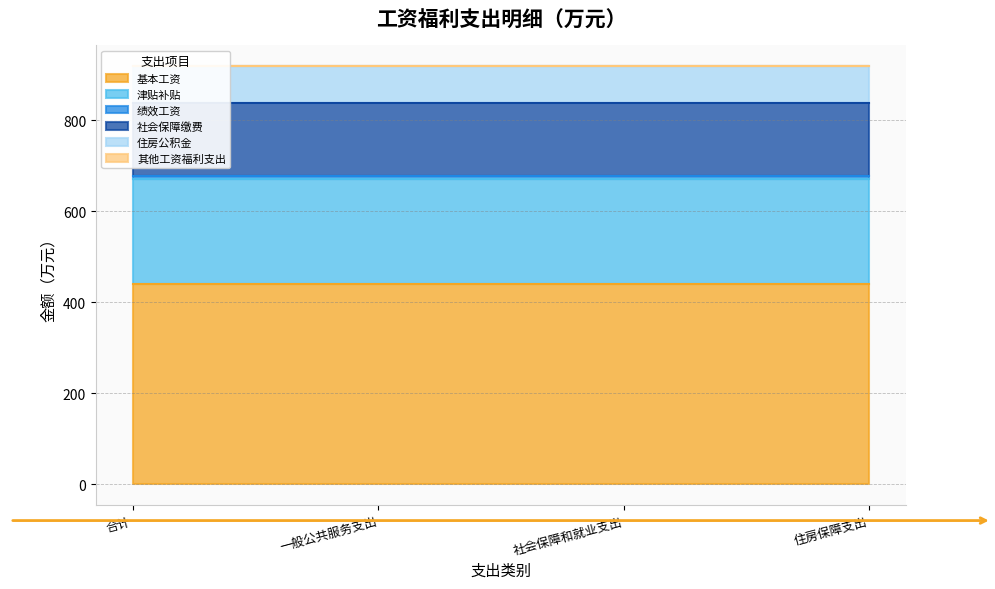

True or false: 社会保障缴费 and 津贴补贴 cross at least once.

False